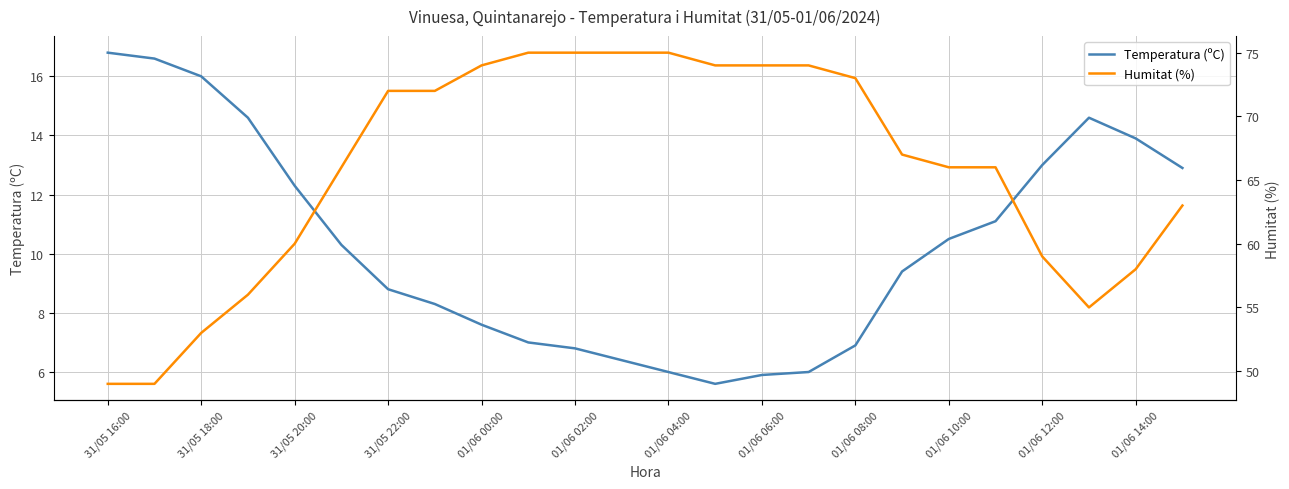

Which series has the largest range (max minus min)?

Humitat (%)